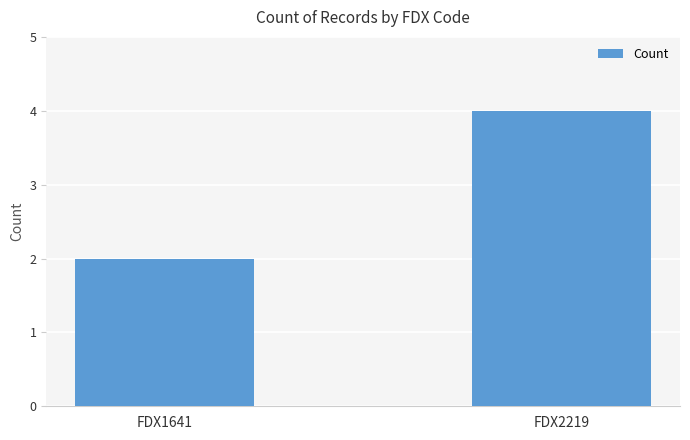

Reading right to left, what are all the values shown in this chart?

FDX2219=4	FDX1641=2